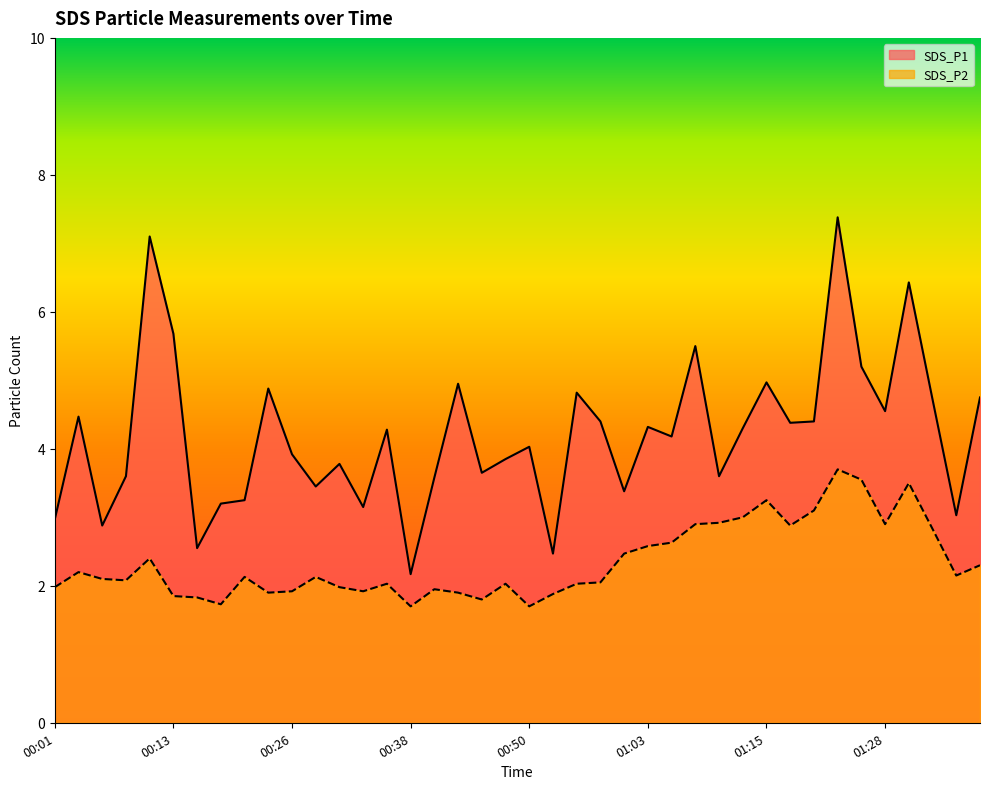

True or false: SDS_P2 and SDS_P1 intersect in this chart.

False